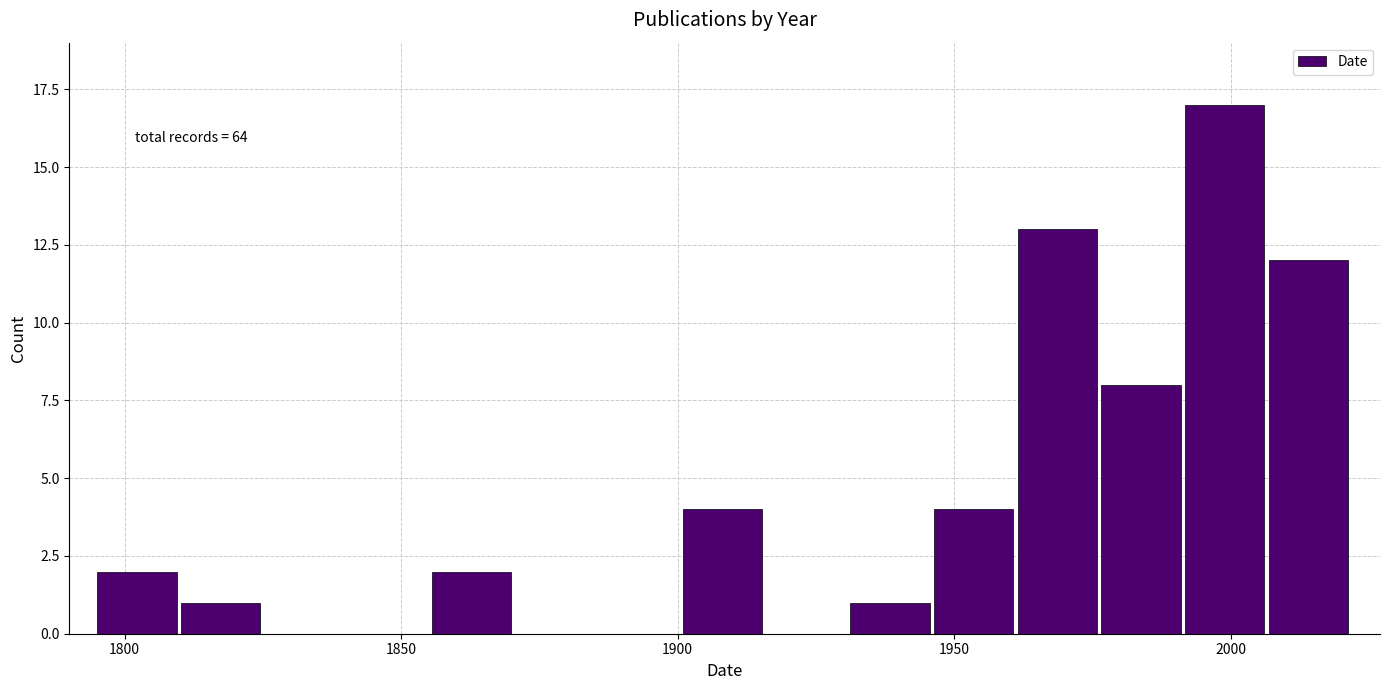

Around what value on the x-axis is the tallest bar? Give the approximate position of its centre, as read against the axis.

2000